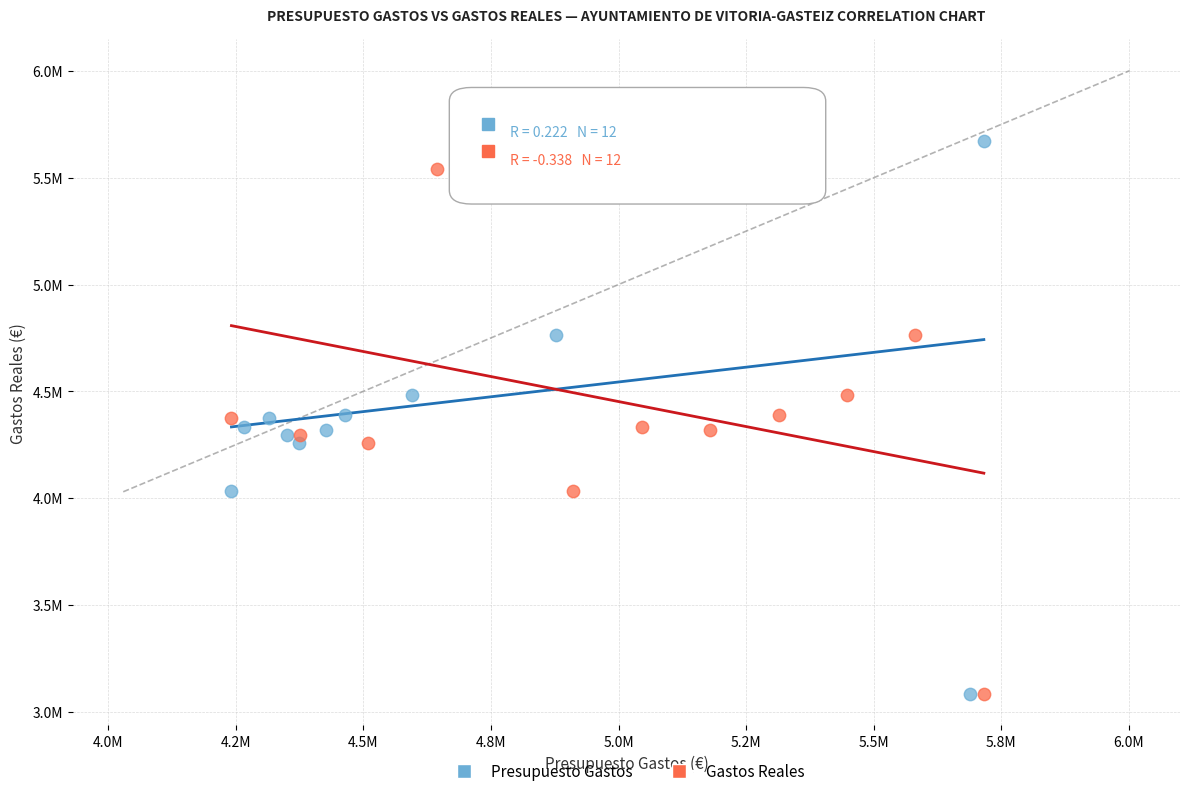

What are all the series names shown in the legend?

Presupuesto Gastos, Gastos Reales